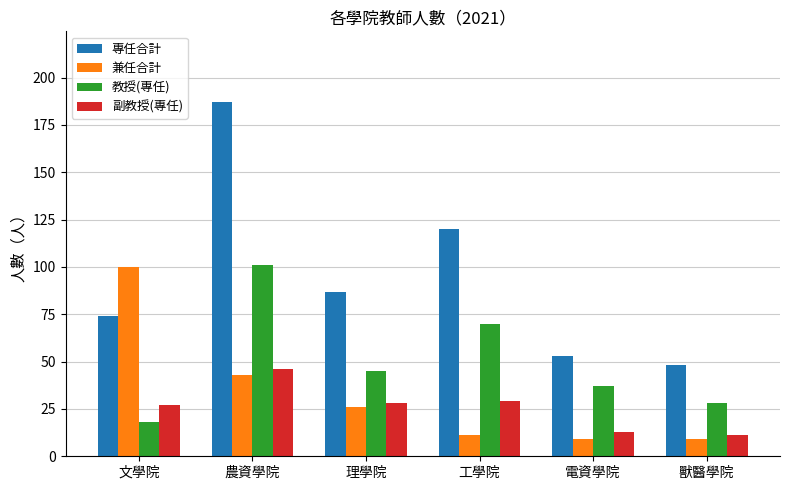

What position from the right is 獸醫學院?

1